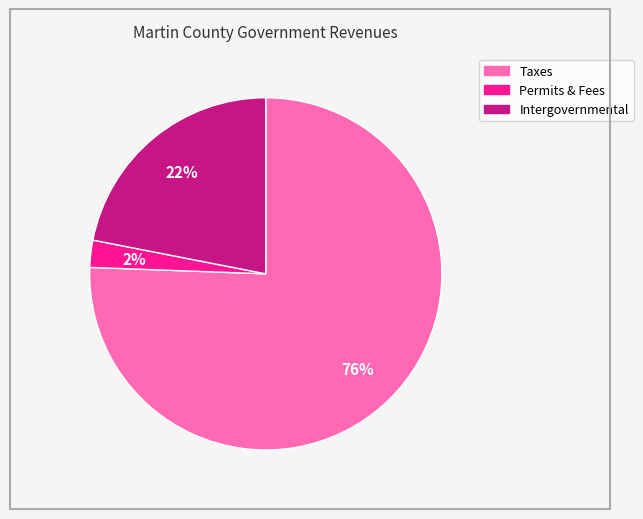

Is there a majority slice in this chart?

Yes